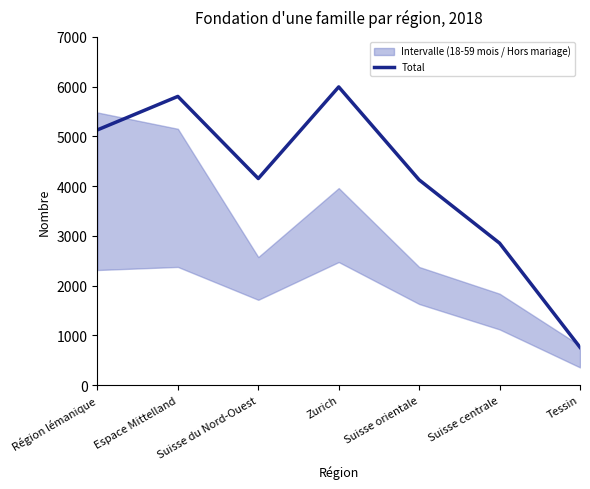

List the labels in order of value, largest first.

Zurich, Espace Mittelland, Région lémanique, Suisse du Nord-Ouest, Suisse orientale, Suisse centrale, Tessin